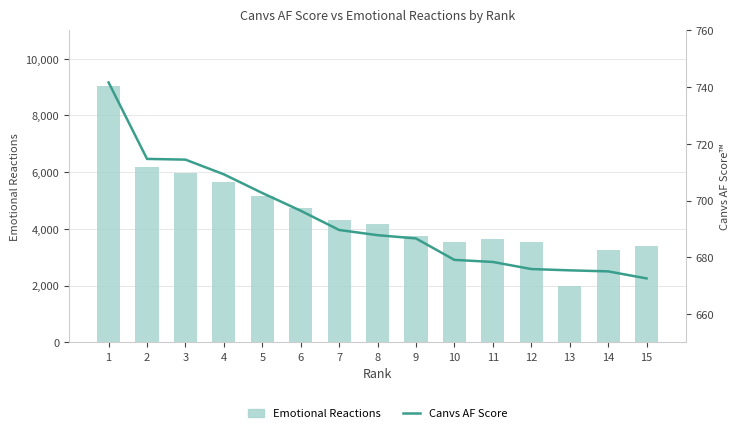

Which series has the largest total across all categories?

Emotional Reactions